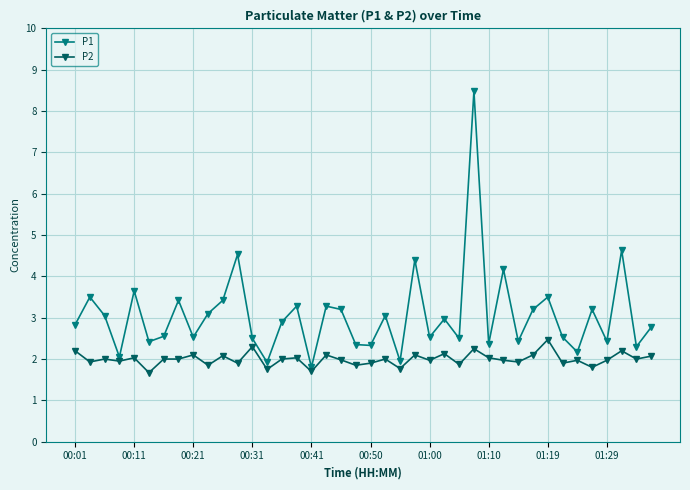

Which series has the largest total across all categories?

P1